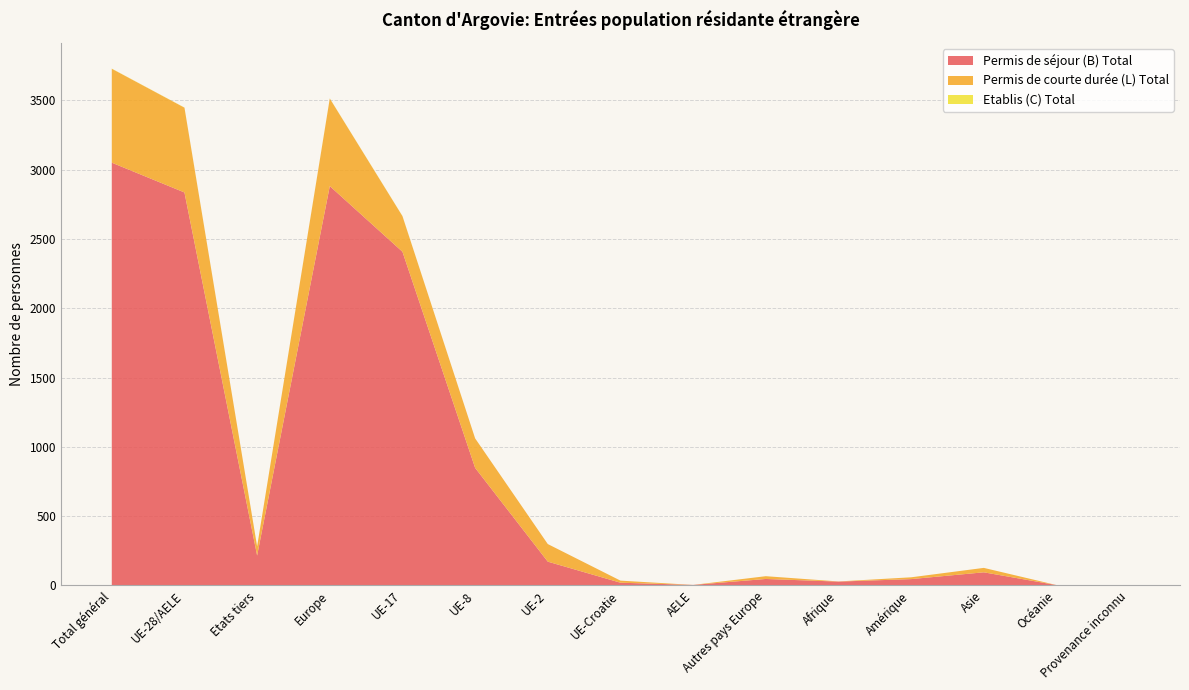

Reading left to right, extract all data points from this chart.

Permis de séjour (B) Total: 3051	2836	215	2882	2408	848	171	19	3	46	27	45	94	2	1
Permis de courte durée (L) Total: 678	612	66	632	257	213	127	15	0	20	1	13	32	0	0
Etablis (C) Total: 1	1	0	1	1	0	0	0	0	0	0	0	0	0	0